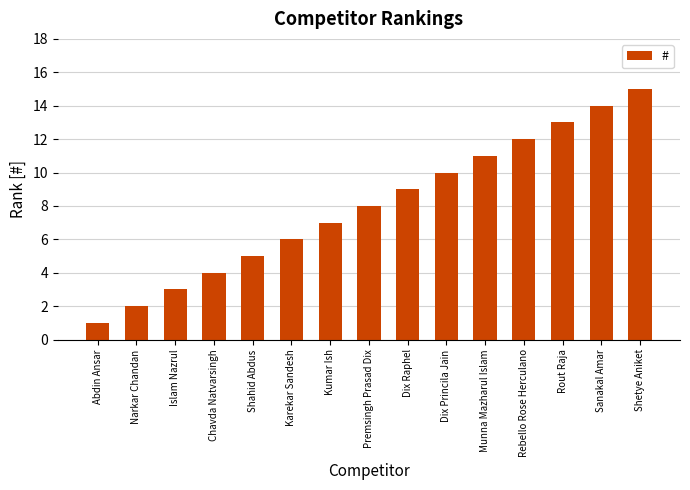

What is the change in value from Abdin Ansar to Munna Mazharul Islam?

+10